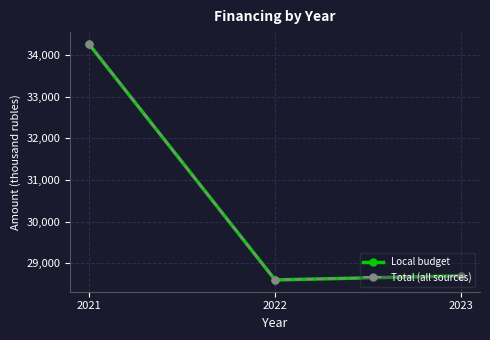

Between 2022 and 2023, which is larger?

2023